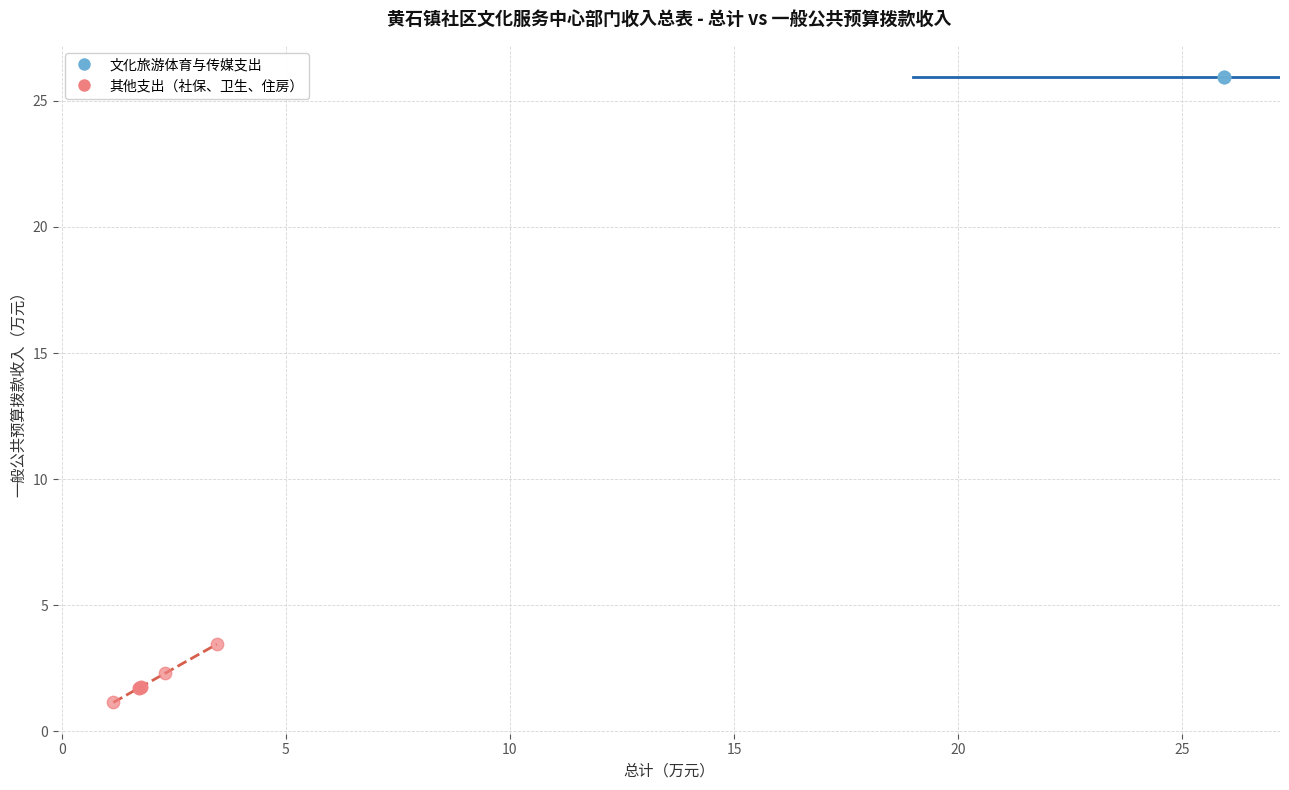

What are all the series names shown in the legend?

文化旅游体育与传媒支出, 其他支出（社保、卫生、住房）